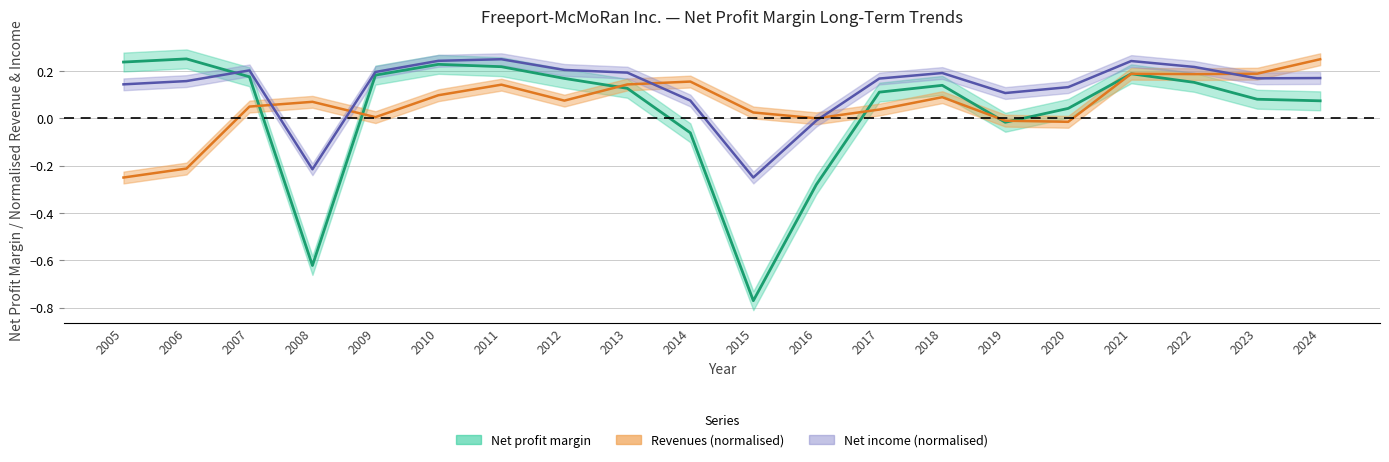

Reading left to right, what are all the values shown in this chart?

Net profit margin: 0.2	0.3	0.2	-0.6	0.2	0.2	0.2	0.2	0.1	-0.1	-0.8	-0.3	0.1	0.1	-0.0	0.0	0.2	0.2	0.1	0.1
Net income (loss): 0.1	0.2	0.2	-0.2	0.2	0.2	0.2	0.2	0.2	0.1	-0.2	-0.0	0.2	0.2	0.1	0.1	0.2	0.2	0.2	0.2
Revenues: -0.2	-0.2	0.0	0.1	0.0	0.1	0.1	0.1	0.1	0.2	0.0	0.0	0.0	0.1	-0.0	-0.0	0.2	0.2	0.2	0.2